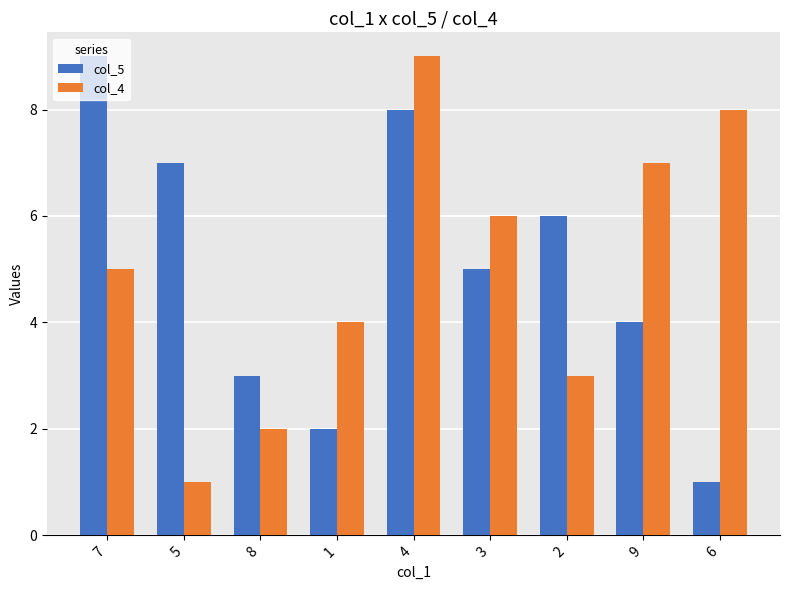

What is the greatest value displayed?

9